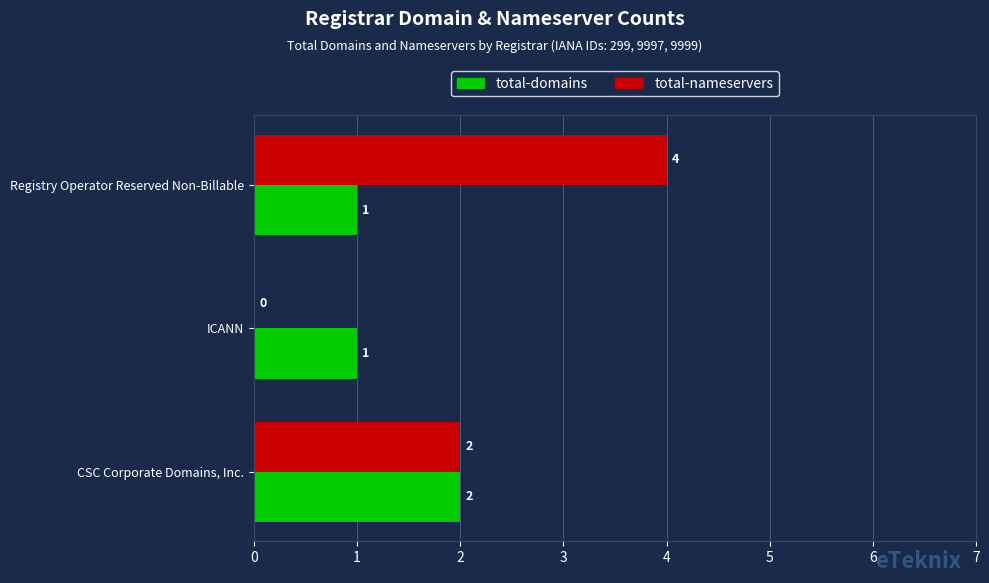

How many total-domains values are between 1 and 2?

3